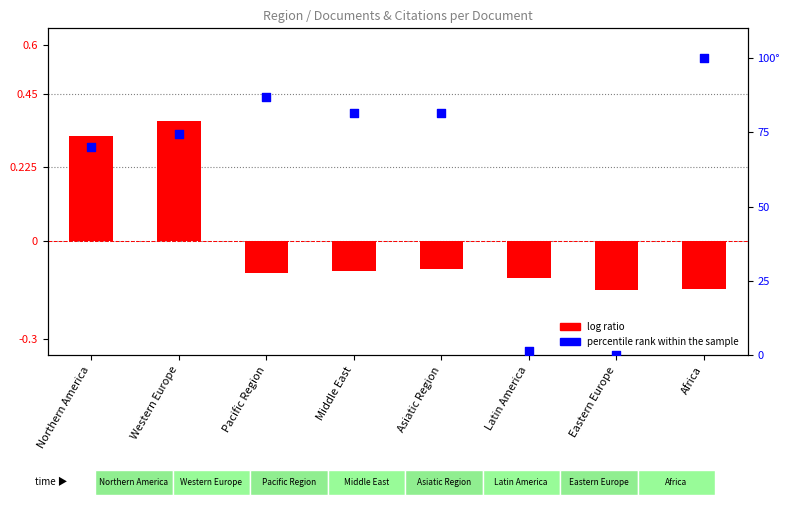

Which series has the largest total across all categories?

percentile rank within the sample